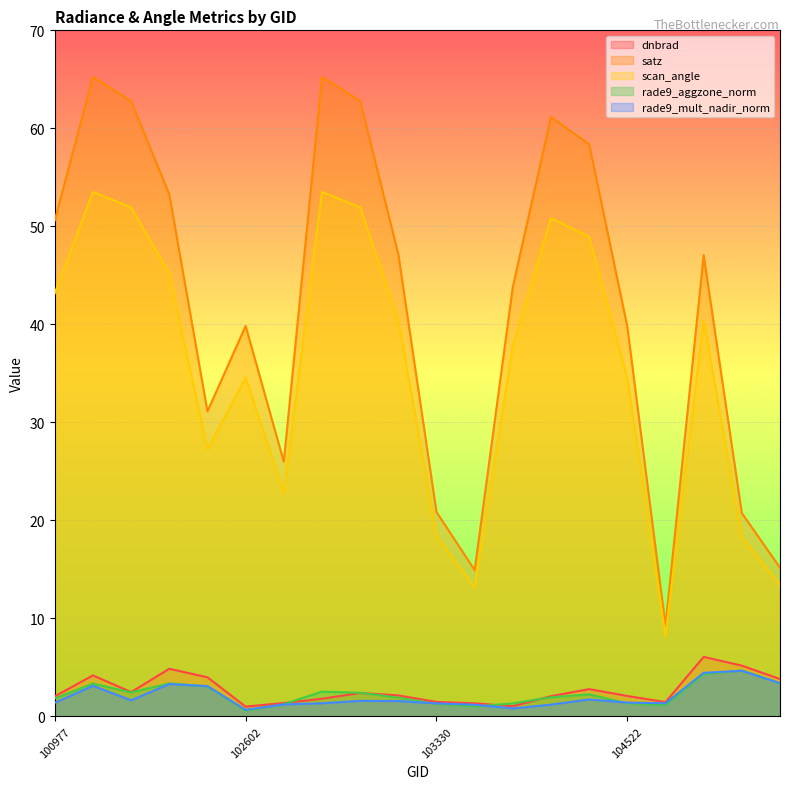

Is it true that rade9_mult_nadir_norm equals 1.3 at 105564?

True